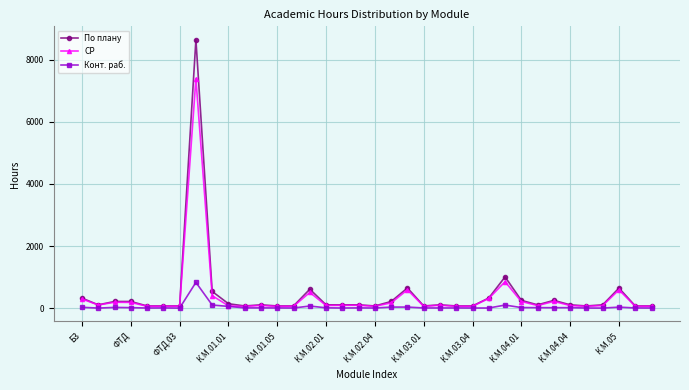

True or false: СР has more than 1 interior local peaks.

True